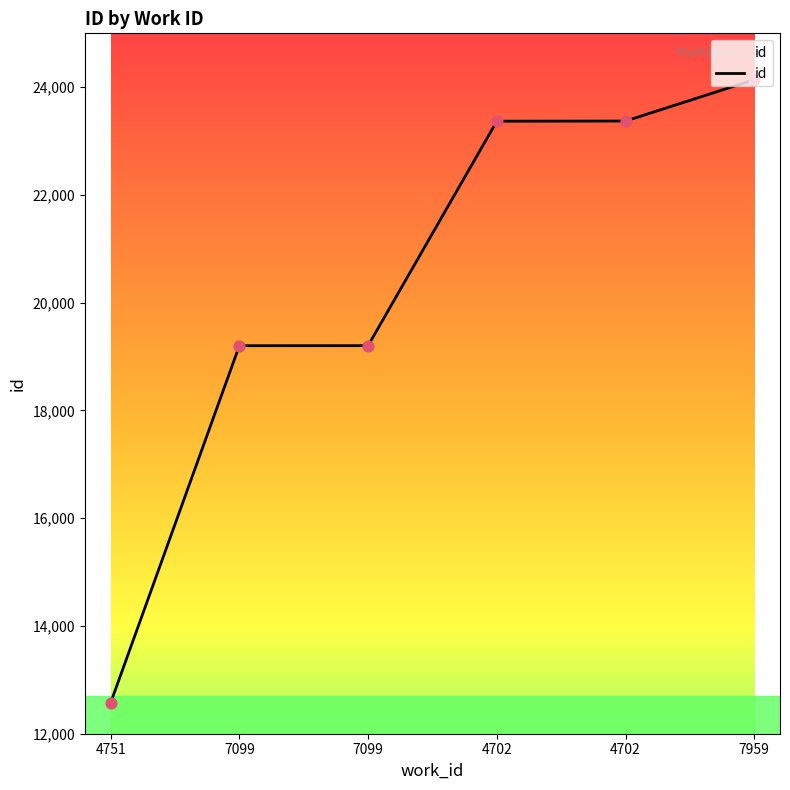

What is the change in value from 4751 to 7959?

+11566